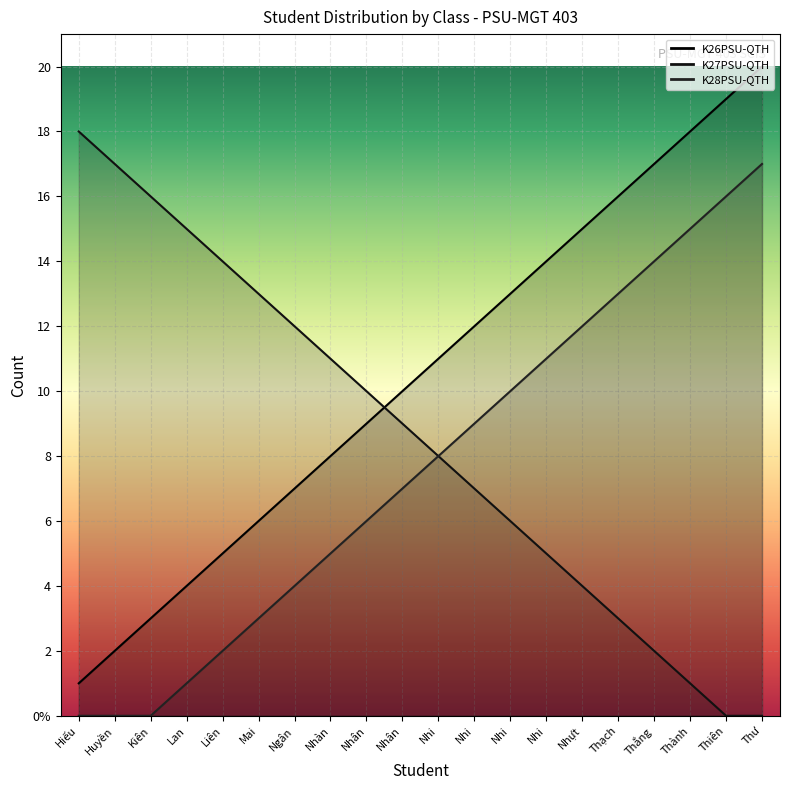

How many series are shown in this chart?

3